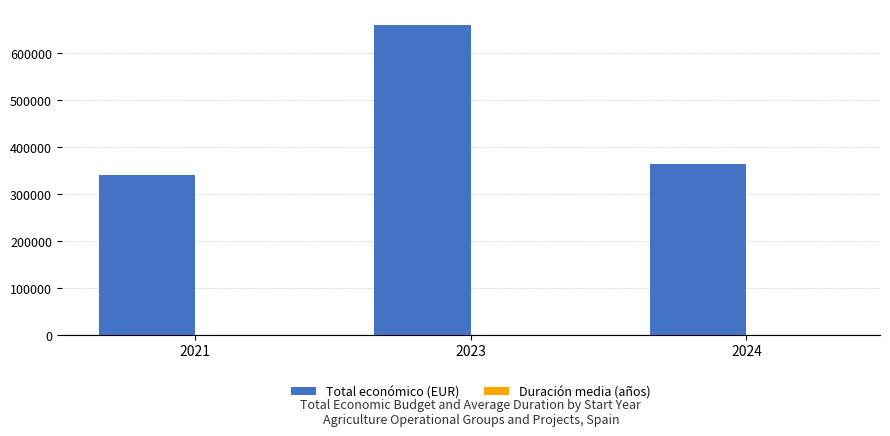

At which label does Total económico (EUR) first exceed 364025?

2023